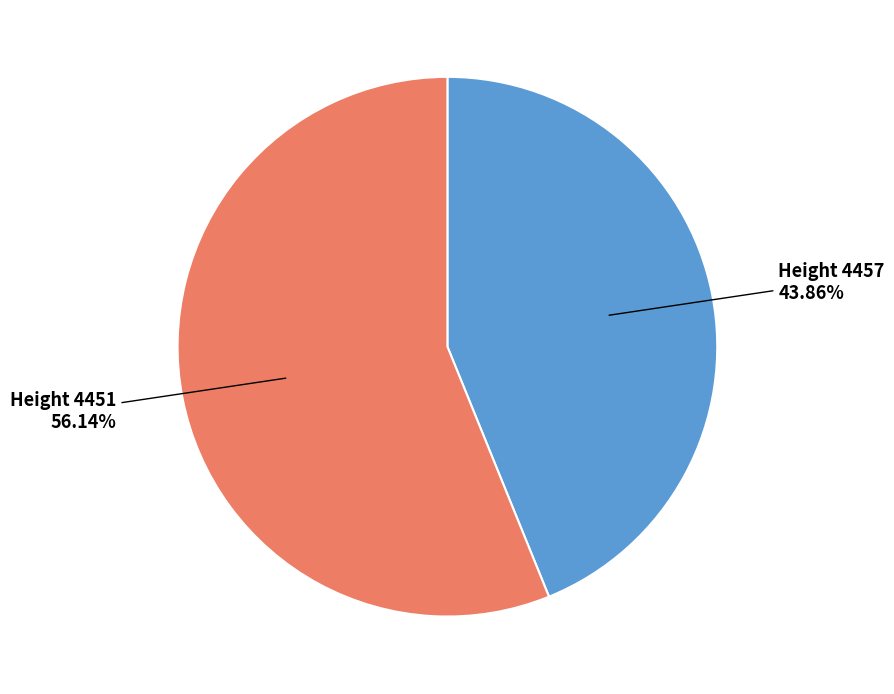

Does any single category account for the majority?

Yes